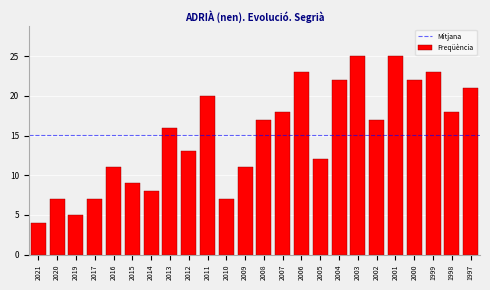

Reading left to right, list all the values displayed in this chart.

4	7	5	7	11	9	8	16	13	20	7	11	17	18	23	12	22	25	17	25	22	23	18	21